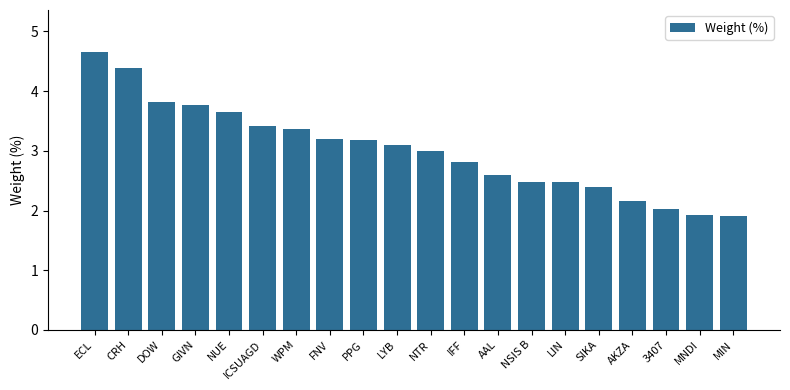

What is the difference between the second highest and minimum values?

2.5